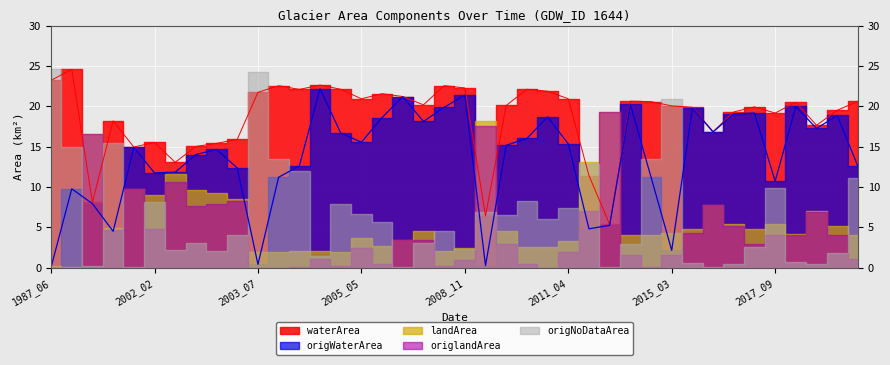

What is the value of the landArea point at the 30th from the left?

4.0